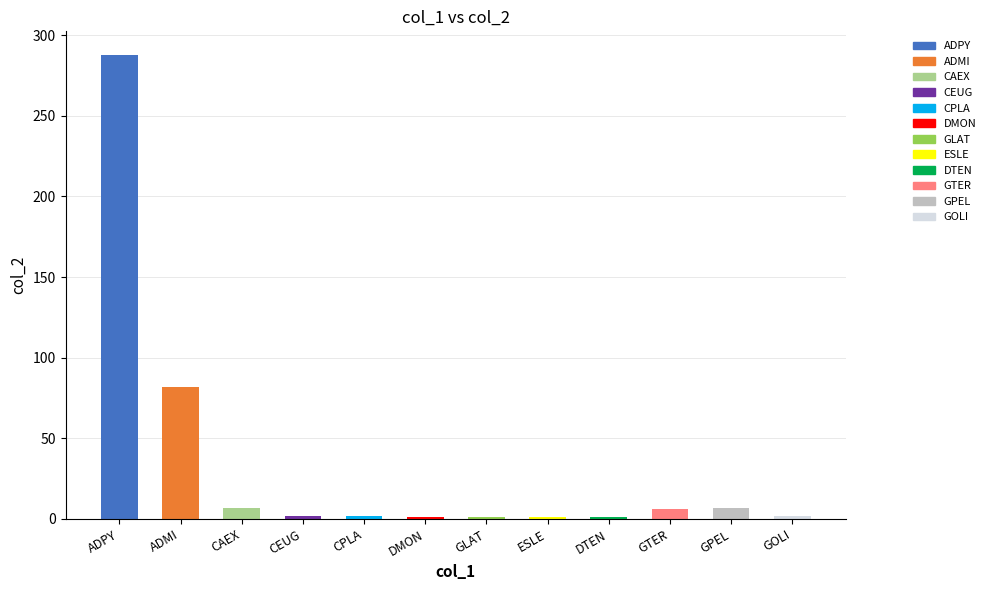

Which has a higher value, CPLA or GPEL?

GPEL